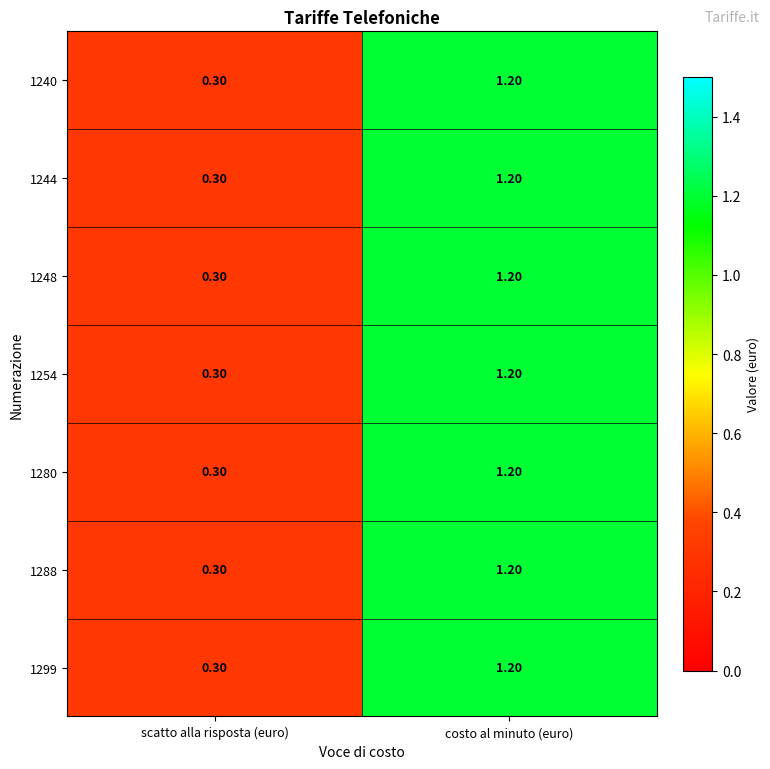

At which category is the sum across all series the highest?

costo al minuto (euro)